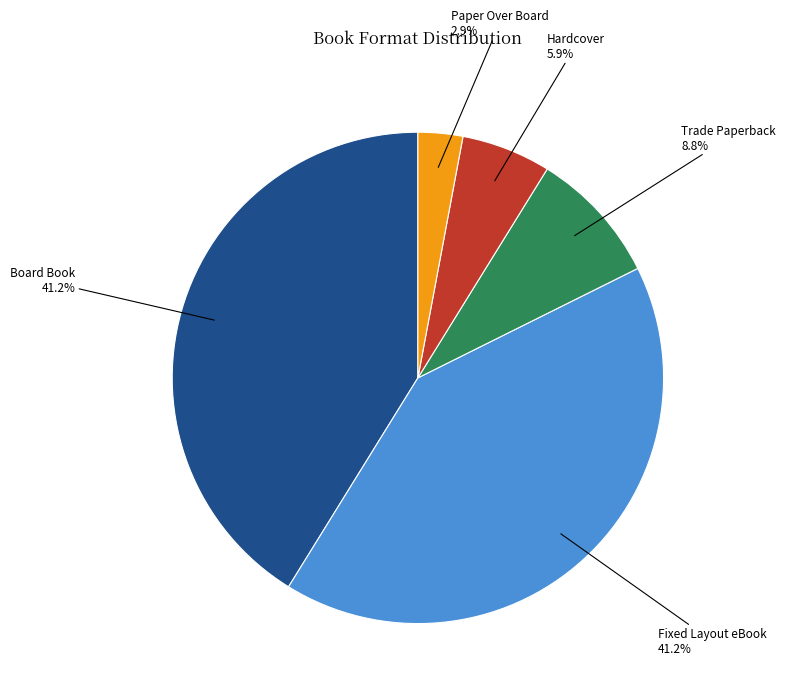

What percentage is the Trade Paperback slice, to the nearest percent?

9%